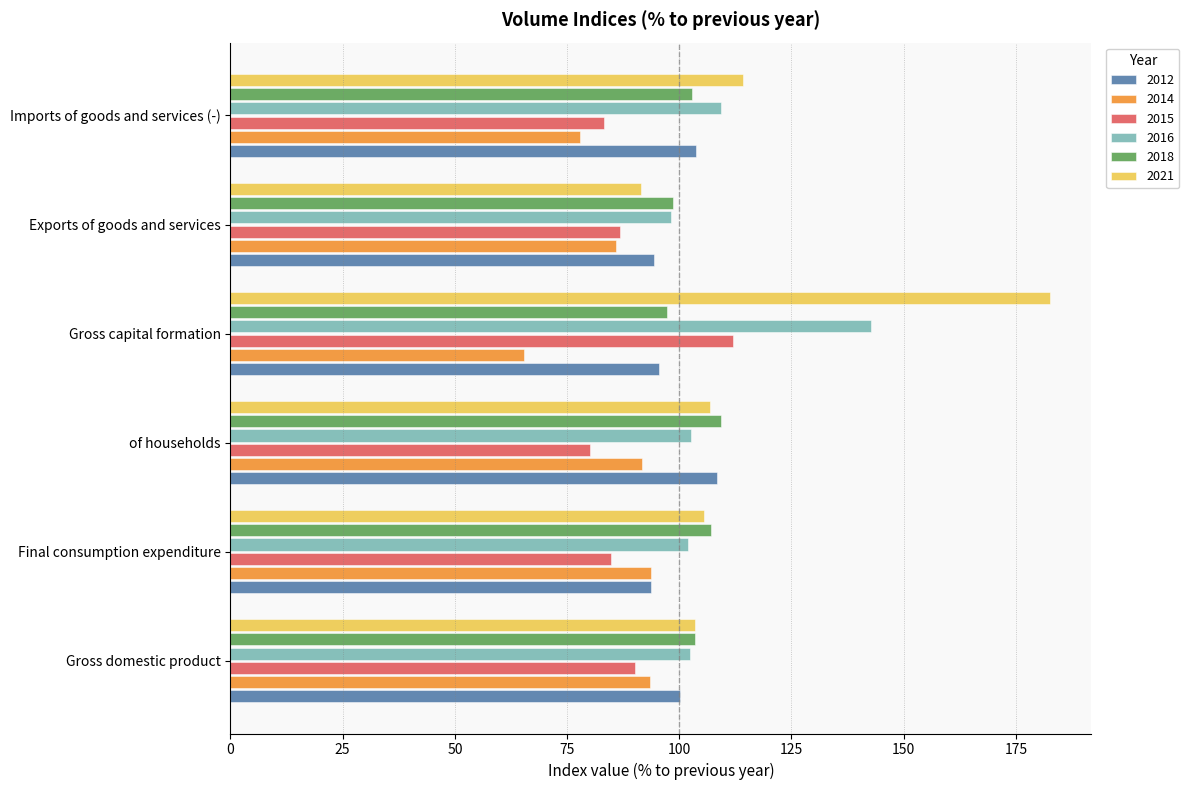

The value of 2014 at Imports of goods and services (-) is 19.5. True or false?

False